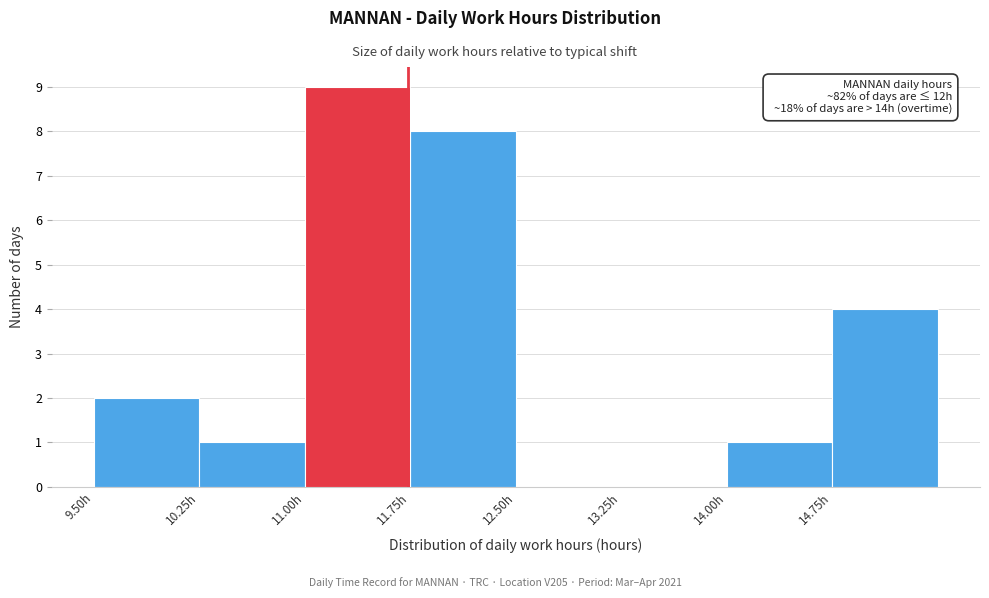

Over which range of the x-axis is the bar tallest?

11.00 to 11.75